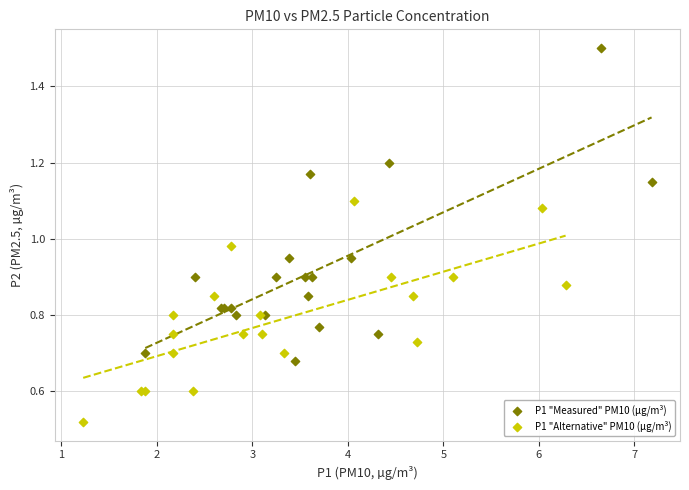

Which series contains the lowest Y value?

P1 "Alternative" PM10 (µg/m³)